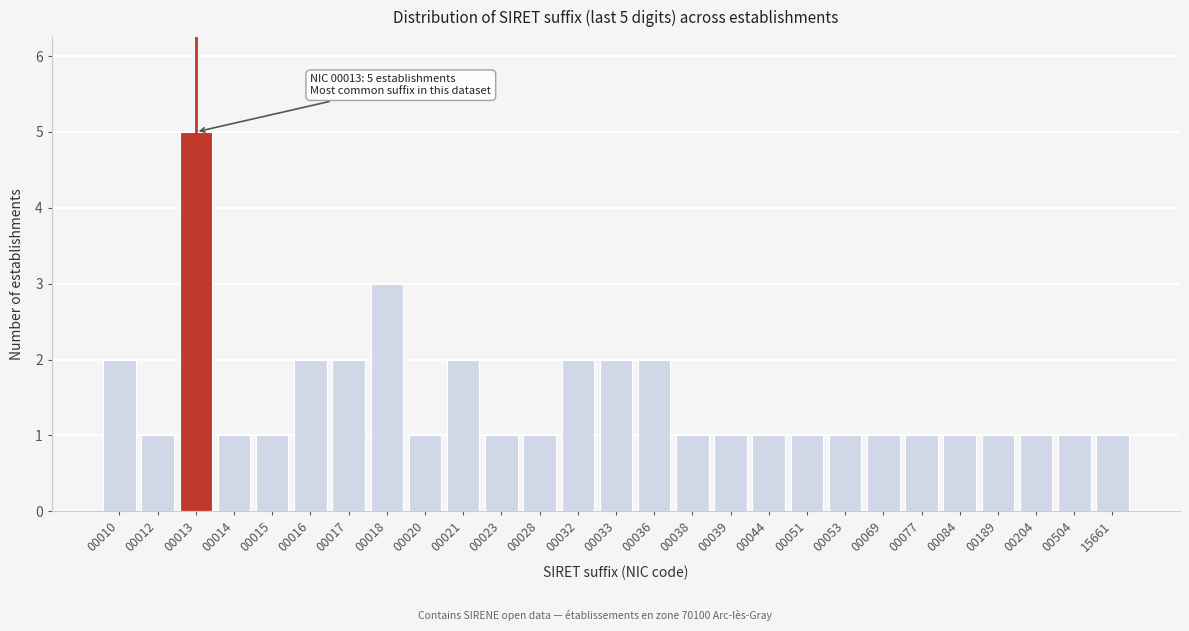

Reading left to right, what are all the values shown in this chart?

00010=2	00012=1	00013=5	00014=1	00015=1	00016=2	00017=2	00018=3	00020=1	00021=2	00023=1	00028=1	00032=2	00033=2	00036=2	00038=1	00039=1	00044=1	00051=1	00053=1	00069=1	00077=1	00084=1	00189=1	00204=1	00504=1	15661=1